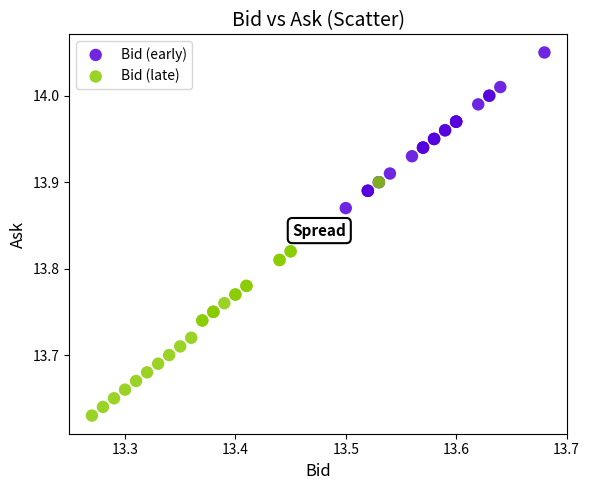

Which series has the widest spread of Y values?

Bid (late)